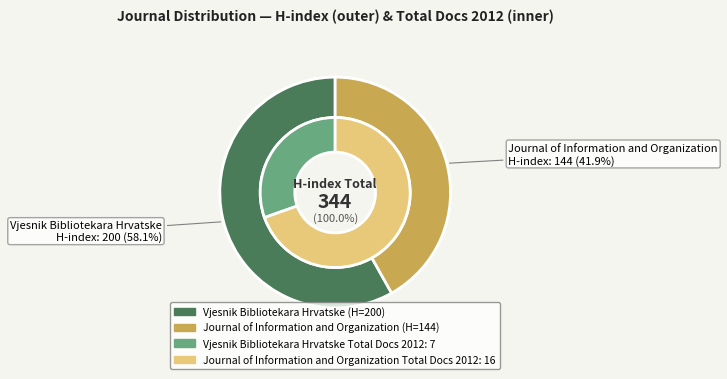

Does any single category account for the majority?

Yes